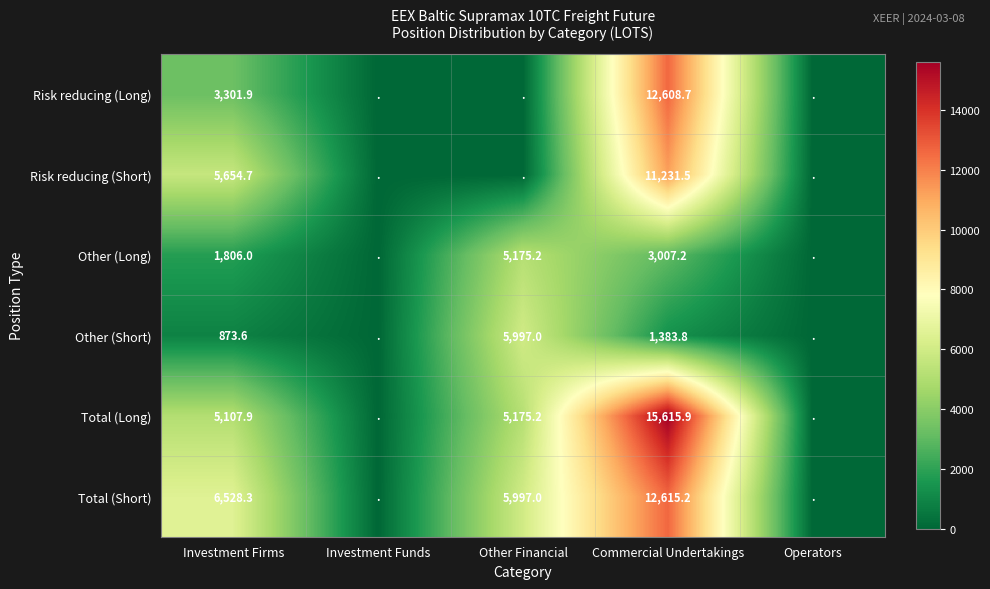

What is the spread (max minus min) of values at Commercial Undertakings?

14232.1